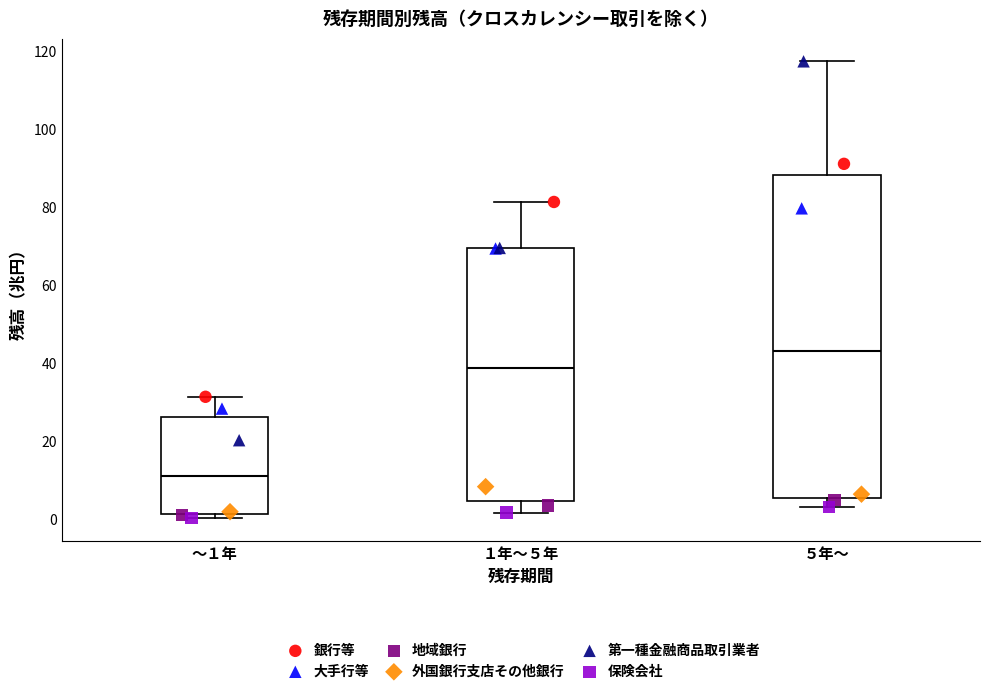

Which box has the lowest median line?

～１年